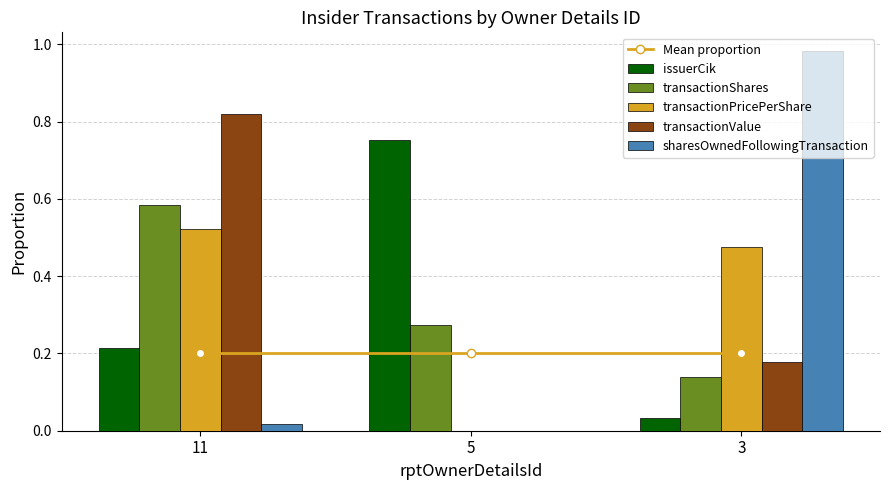

What is the average value of the sharesOwnedFollowingTransaction series?

0.3